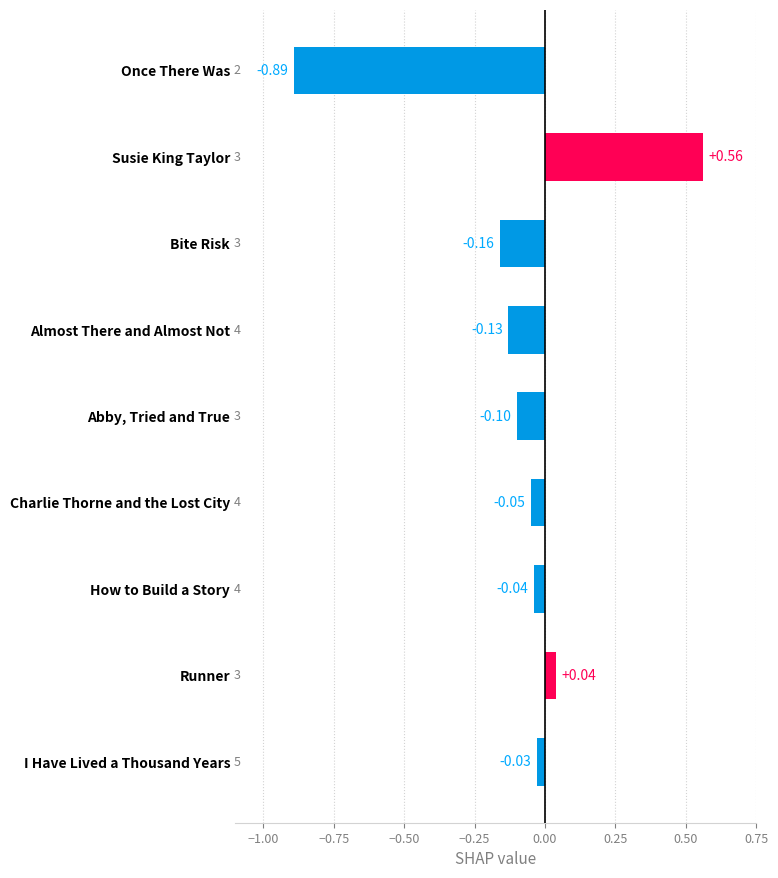

Are the bars grouped side by side (vs. stacked)?

No